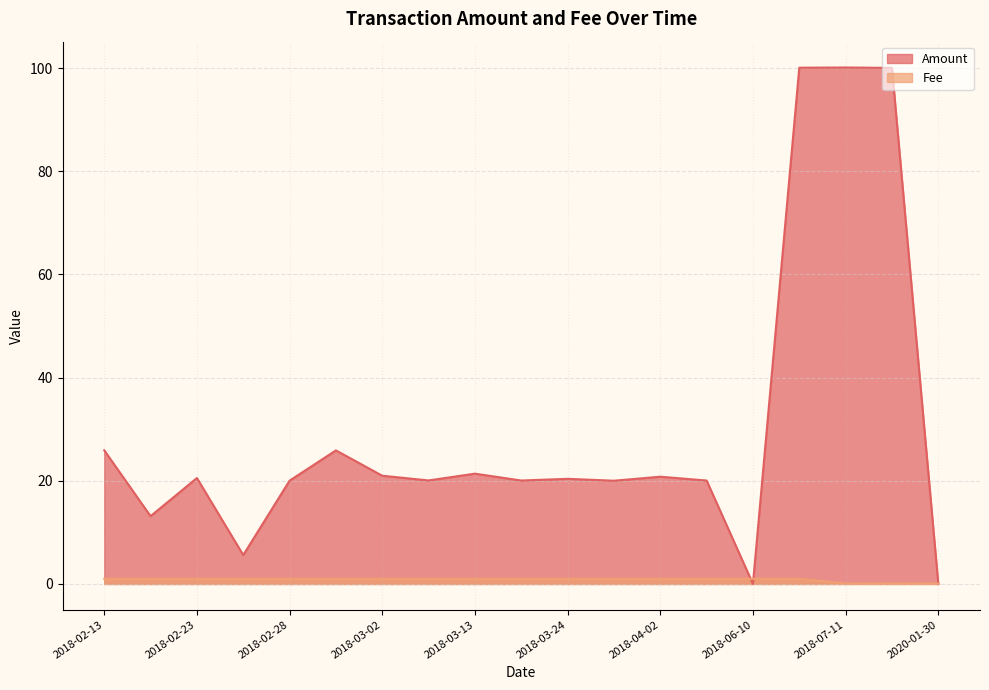

Which label corresponds to the largest value in the chart?

2018-07-11